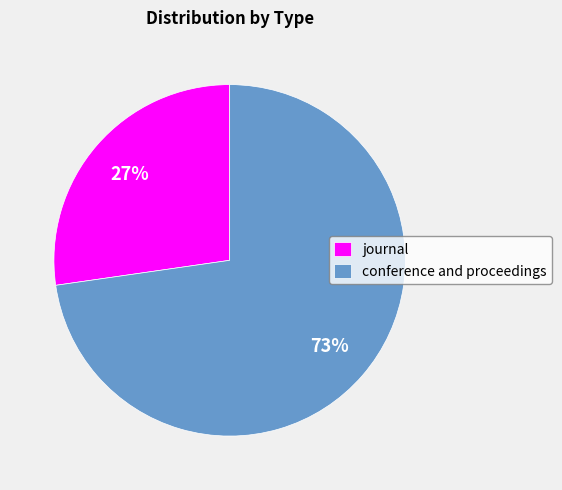

Does journal represent more than half of the total?

No